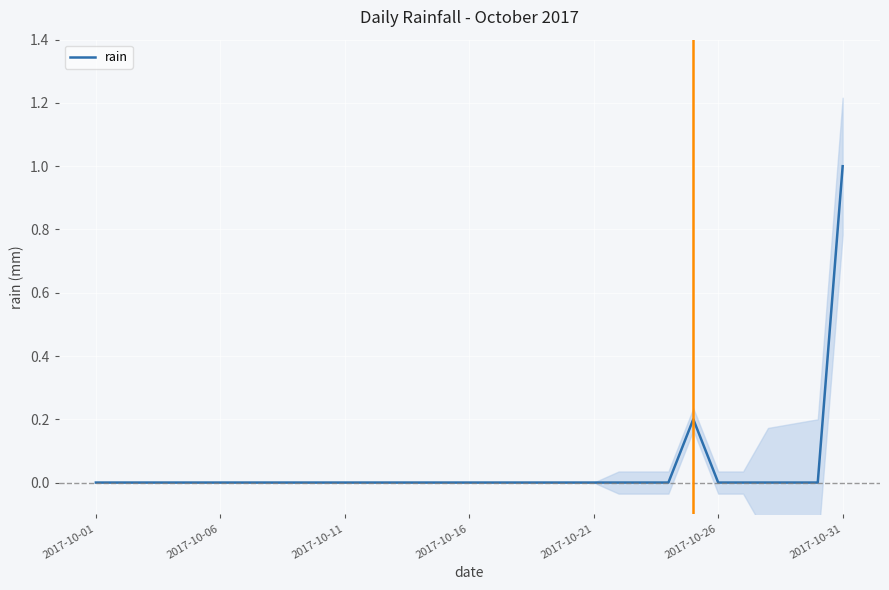

What is the maximum value shown in the chart?

1.0